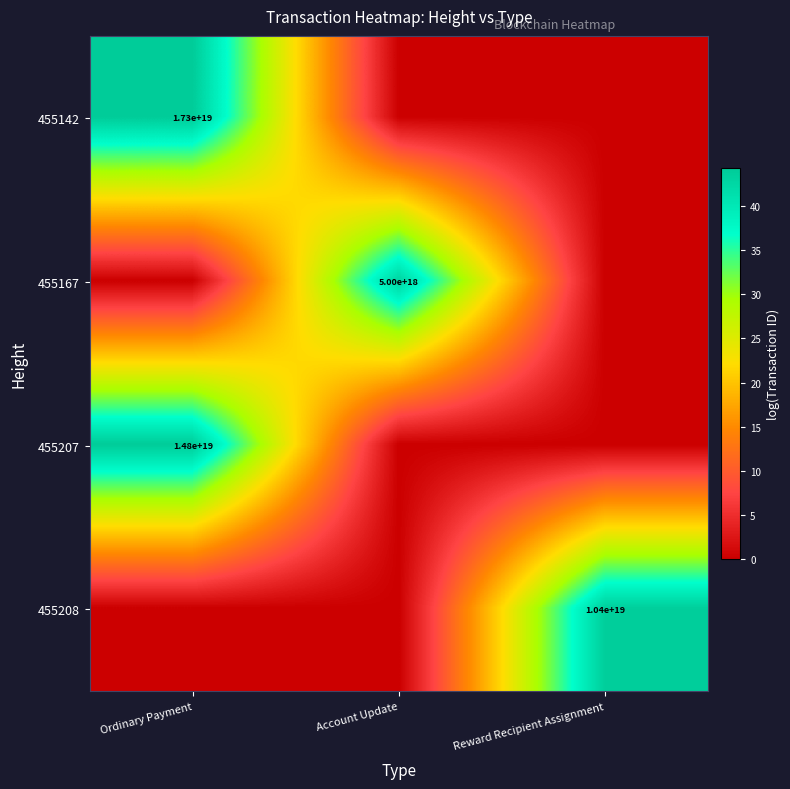

True or false: 455142 has a value of 31019102664650604544 at Ordinary Payment.

False